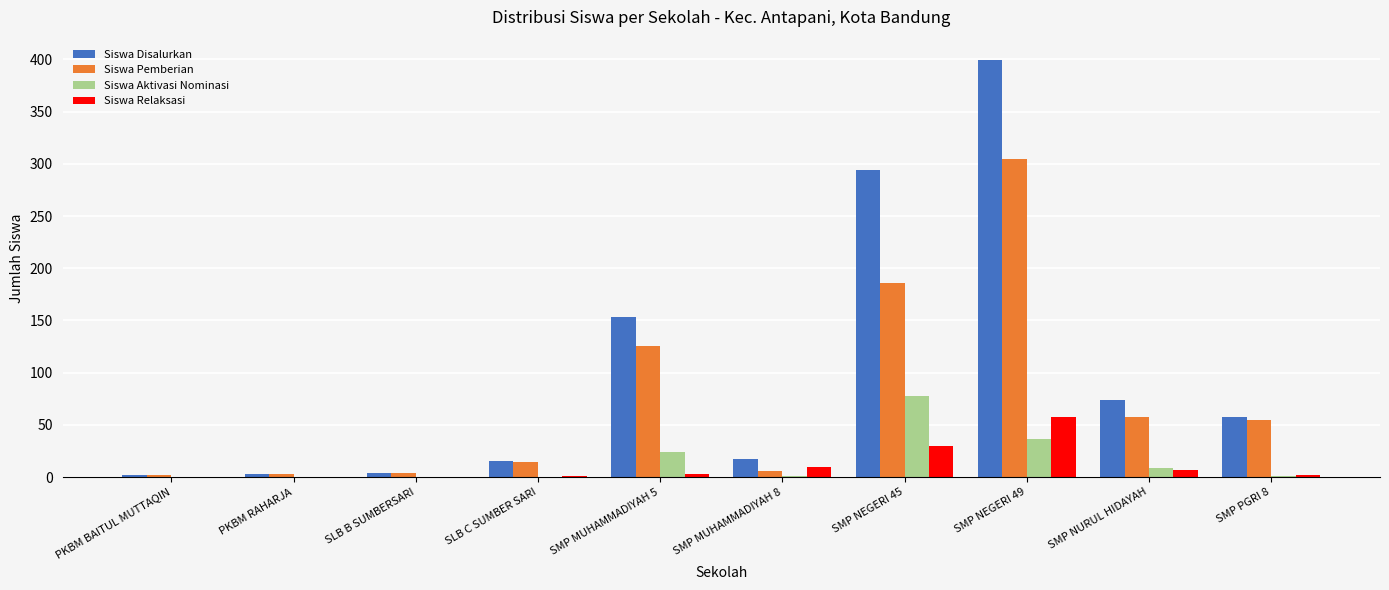

What is the sum of all Siswa Pemberian values?

759